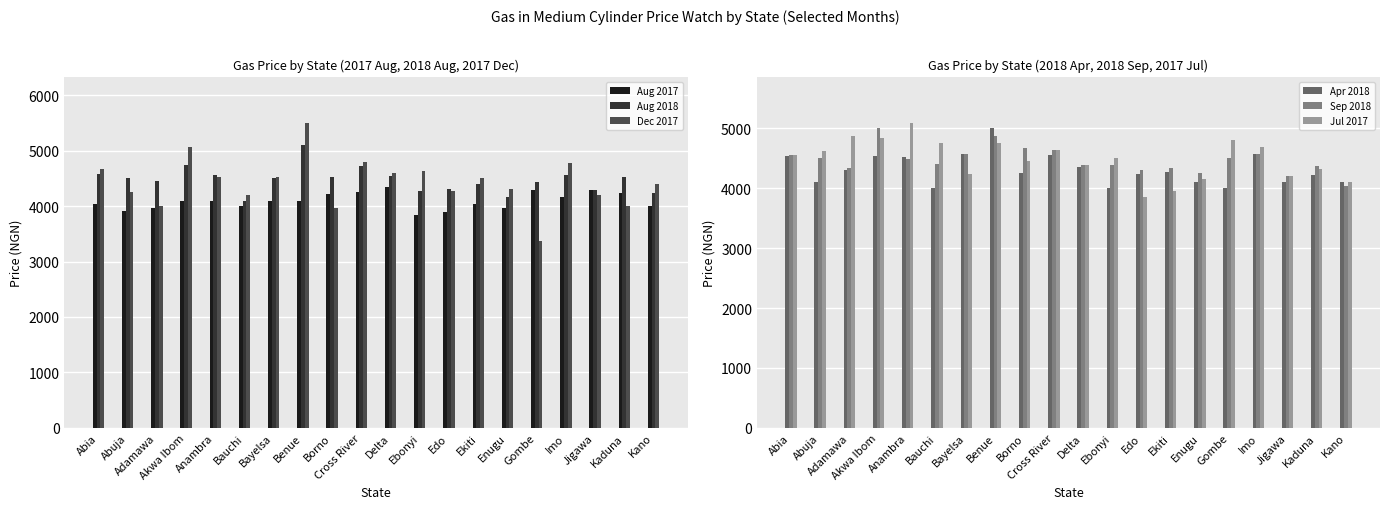

Rank the categories by Aug 2018 value from highest to lowest.

Benue, Akwa Ibom, Cross River, Abia, Anambra, Imo, Delta, Borno, Kaduna, Bayelsa, Abuja, Adamawa, Gombe, Ekiti, Edo, Jigawa, Ebonyi, Kano, Enugu, Bauchi